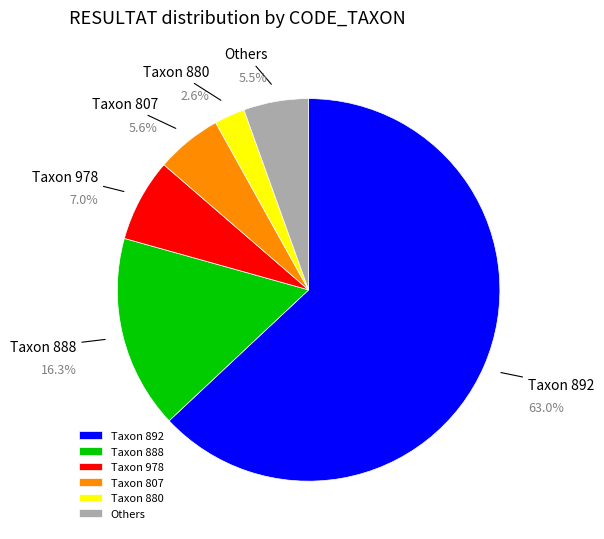

Combined, do Others and Taxon 880 account for over 50%?

No